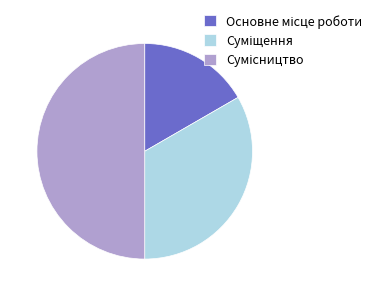

Is there a majority slice in this chart?

No